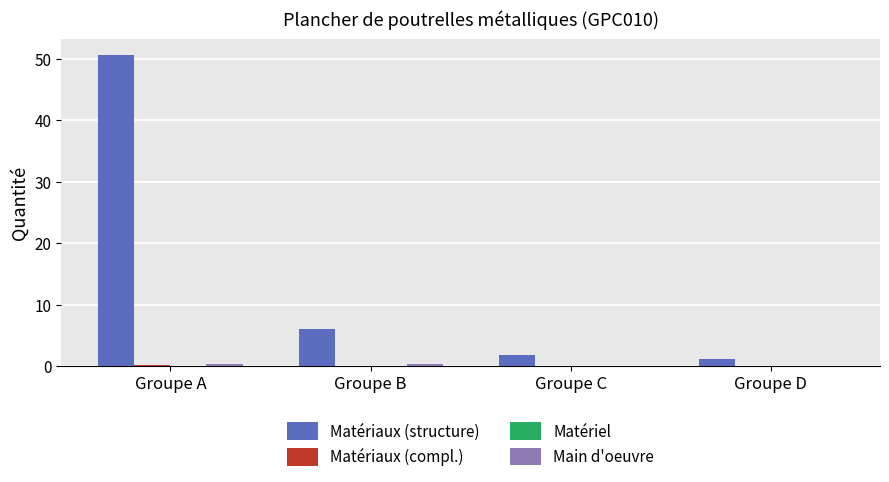

Where is Matériaux (structure) nearest to the value 25?

Groupe B